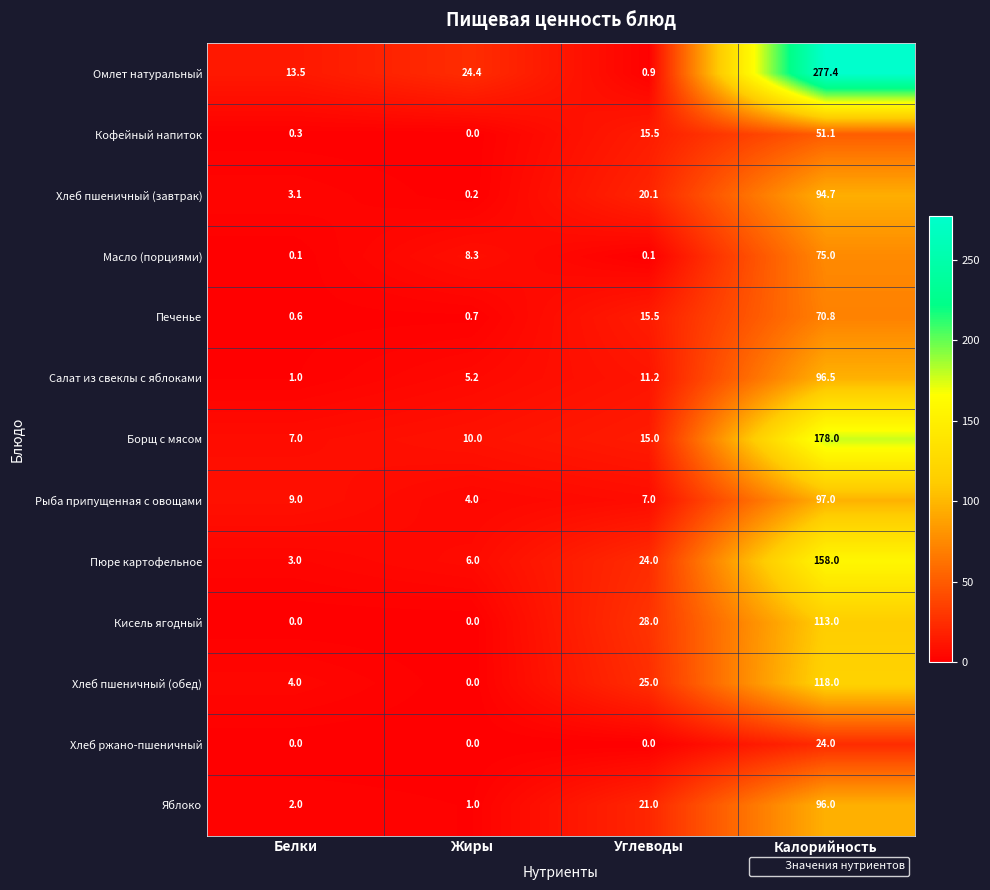

What is the sum of all Салат из свеклы с яблоками values?

113.9